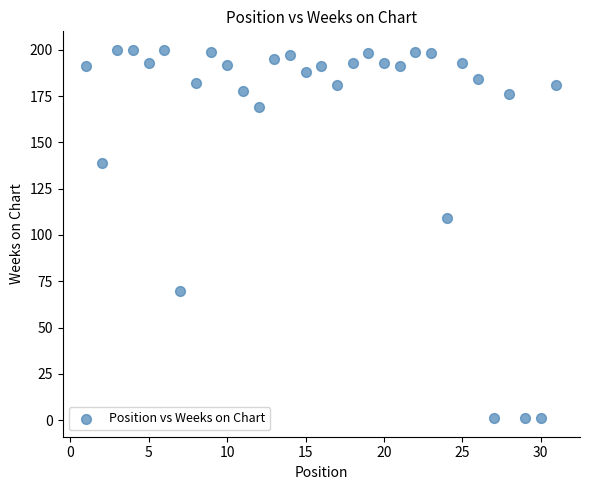

What is the range of X values (max minus min)?

30